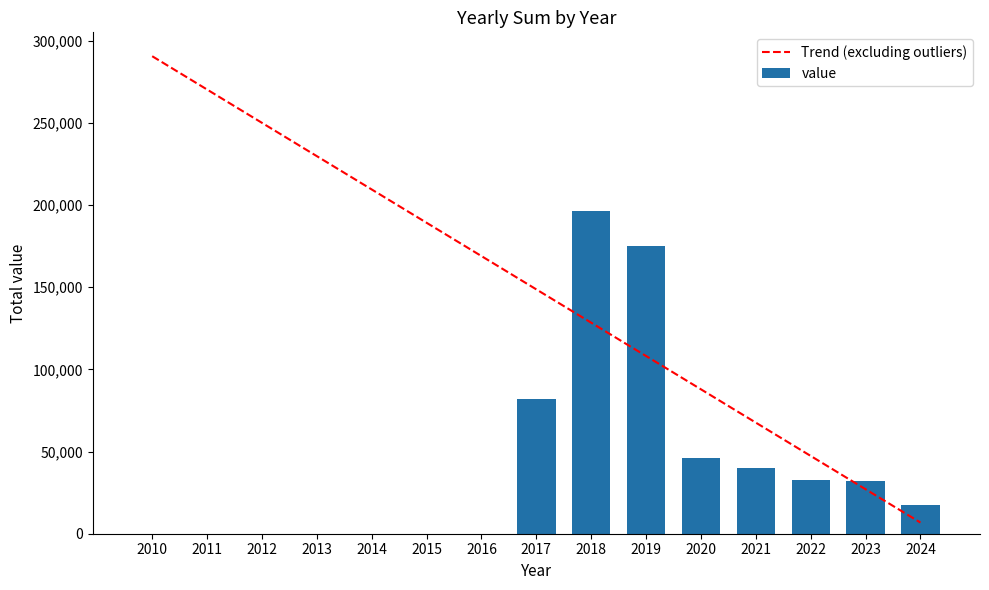

What is the sum of the Trend (excluding outliers) values at 2021 and 2012?

317698.4